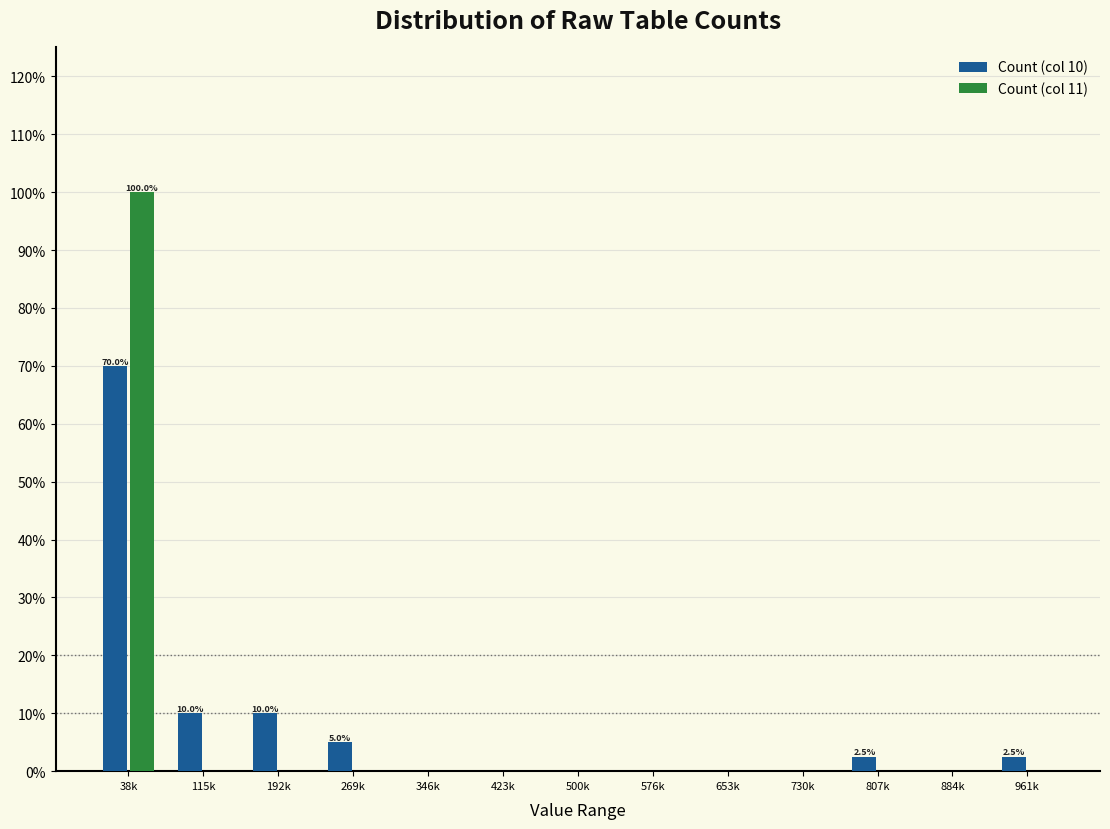

Reading left to right, transcribe all the data shown in this chart.

Count (col 10): 38k=70.0	115k=10.0	192k=10.0	269k=5.0	346k=0.0	423k=0.0	500k=0.0	576k=0.0	653k=0.0	730k=0.0	807k=2.5	884k=0.0	961k=2.5
Count (col 11): 38k=100.0	115k=0.0	192k=0.0	269k=0.0	346k=0.0	423k=0.0	500k=0.0	576k=0.0	653k=0.0	730k=0.0	807k=0.0	884k=0.0	961k=0.0